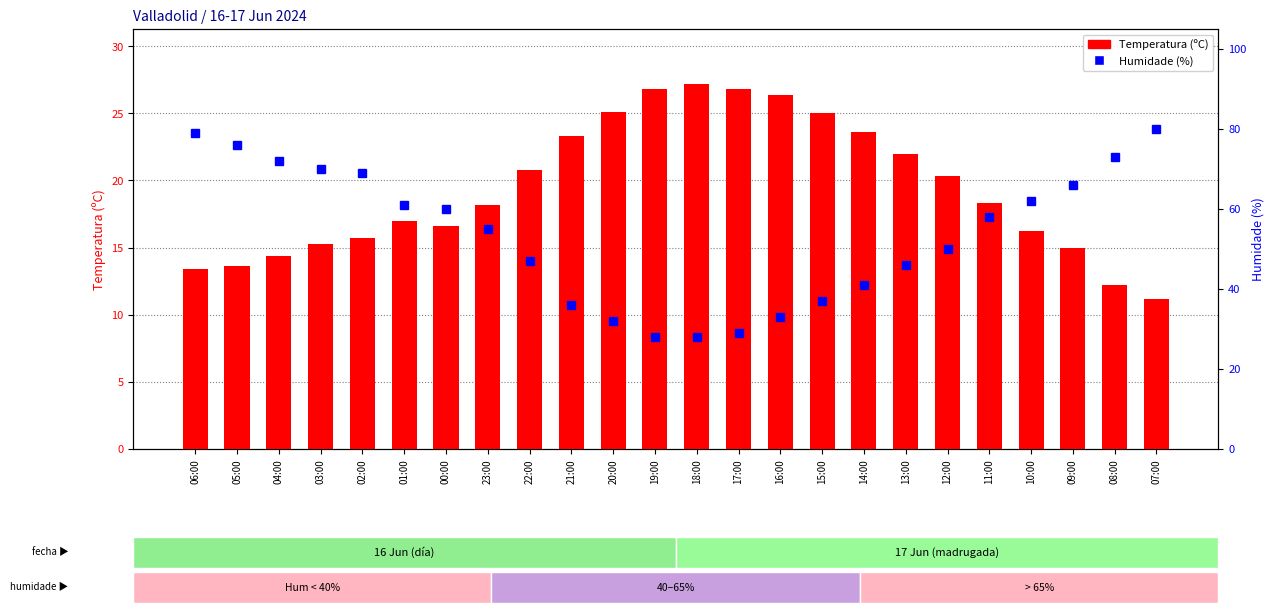

What position from the left is 07:00?

24